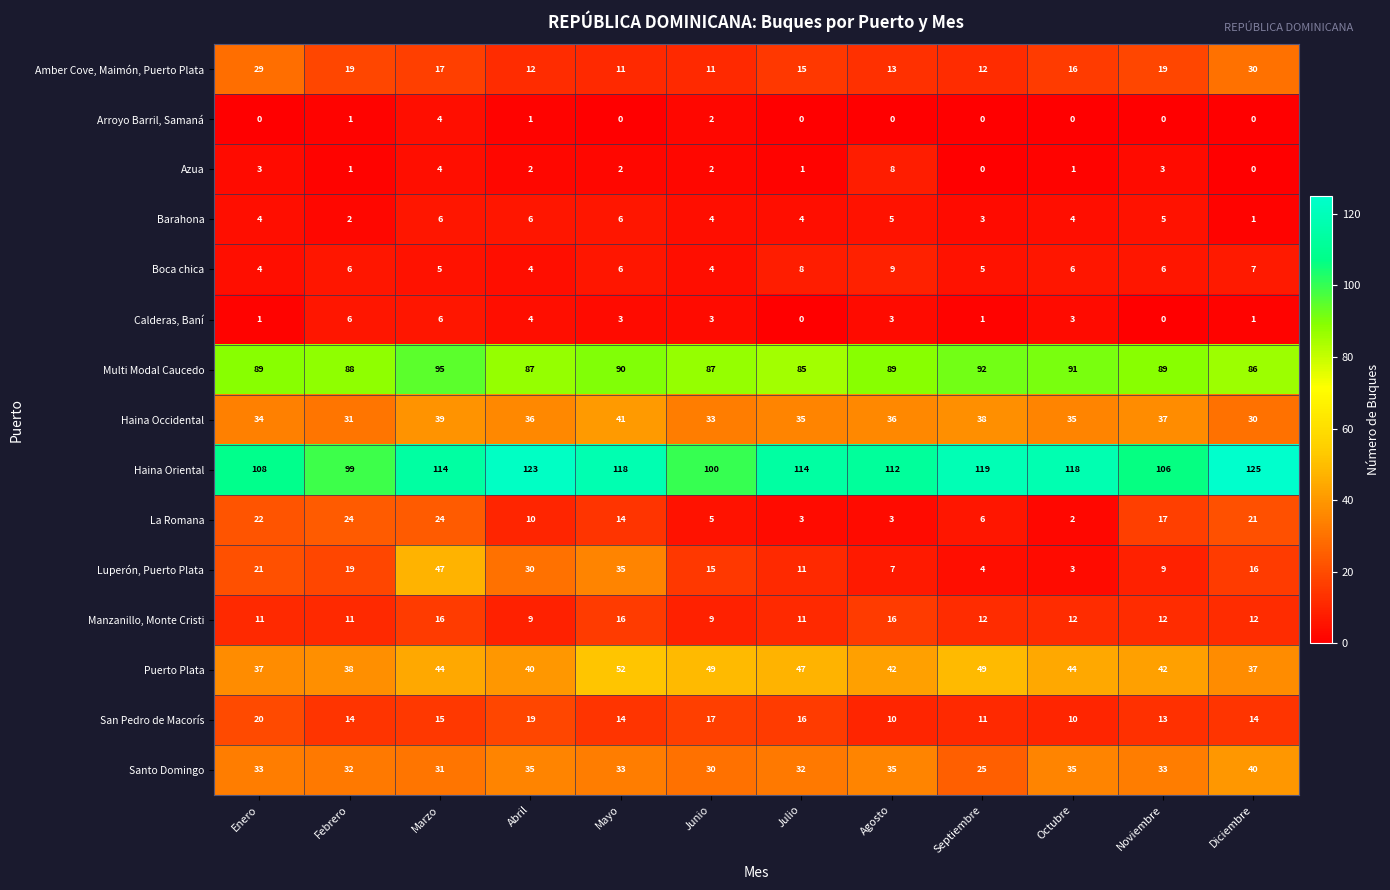

What is the difference between the maximum and minimum values in the Calderas, Baní series?

6